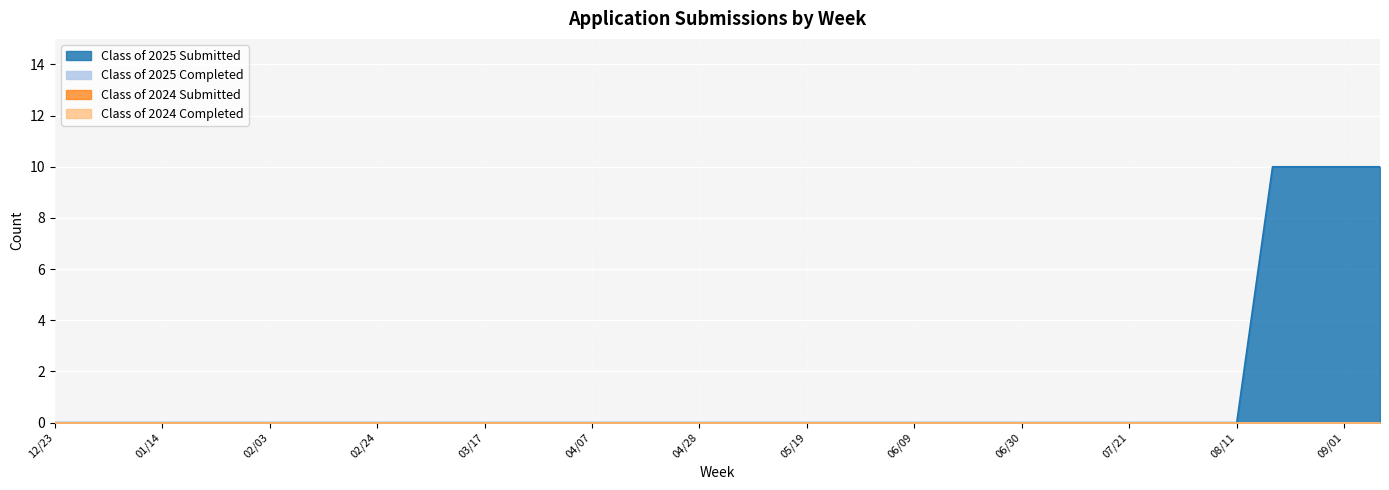

True or false: Class of 2024 Completed and Class of 2024 Submitted intersect in this chart.

False